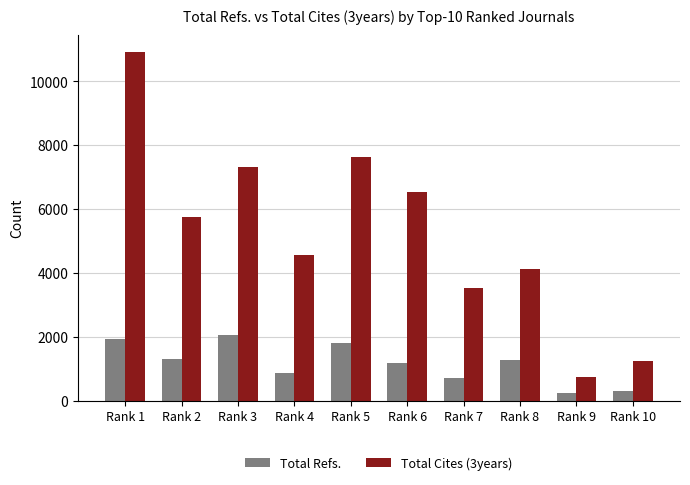

What value does the Total Cites (3years) series have at Rank 1, to the nearest 10?

10910